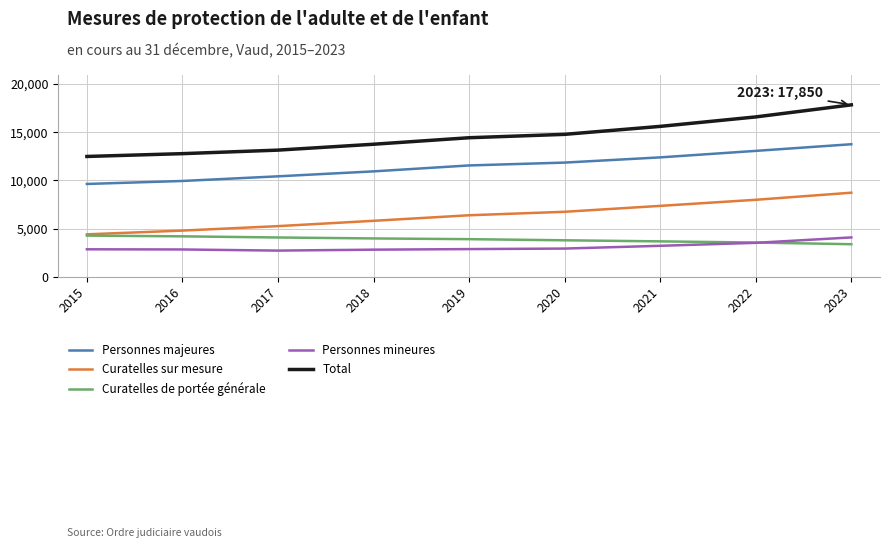

What is the average value of the Curatelles de portée générale series?

3872